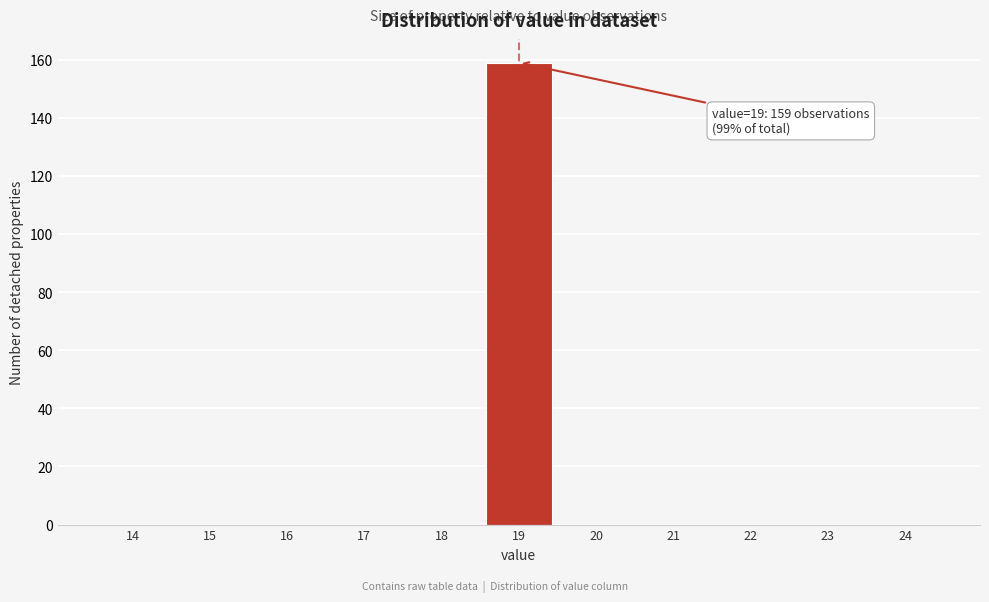

Reading right to left, what are all the values shown in this chart?

24=0	23=0	22=0	21=0	20=0	19=159	18=0	17=0	16=0	15=0	14=0